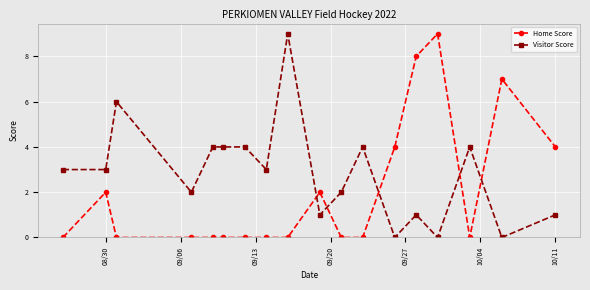

What is the value of the Visitor Score point at the 10th from the left?

1